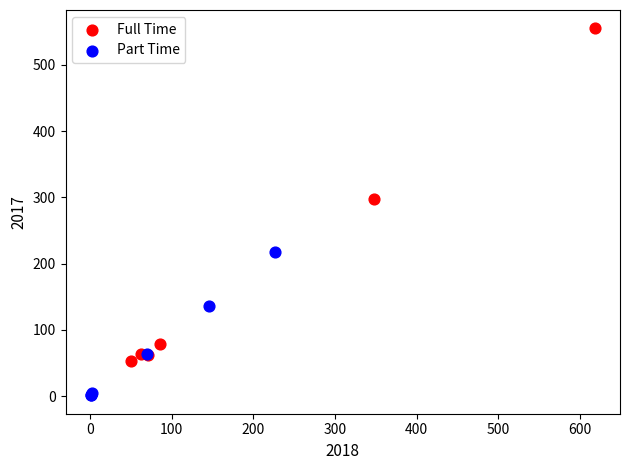

Which series has the widest spread of Y values?

Full Time